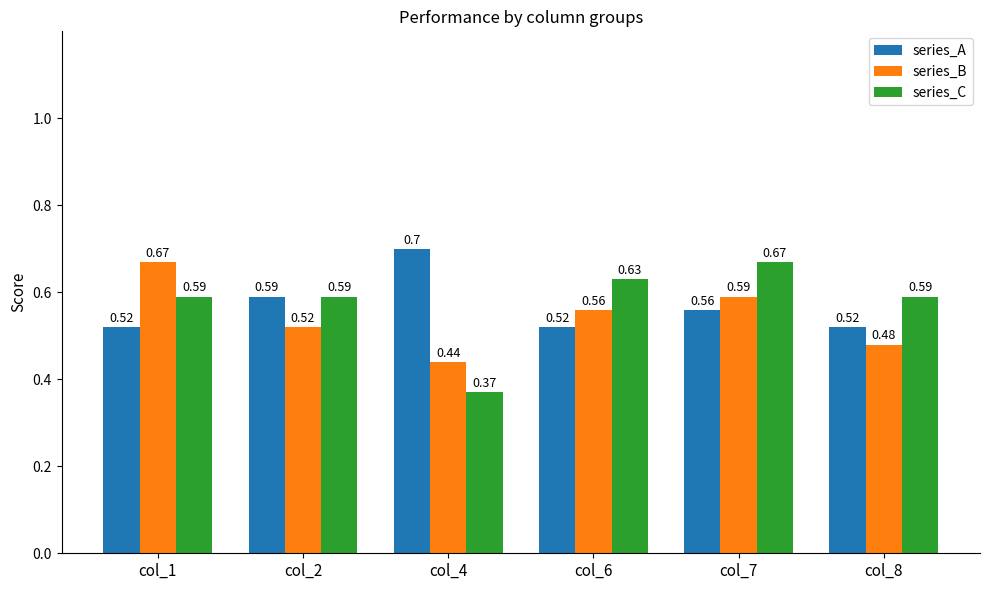

How many bars are there in total?

18